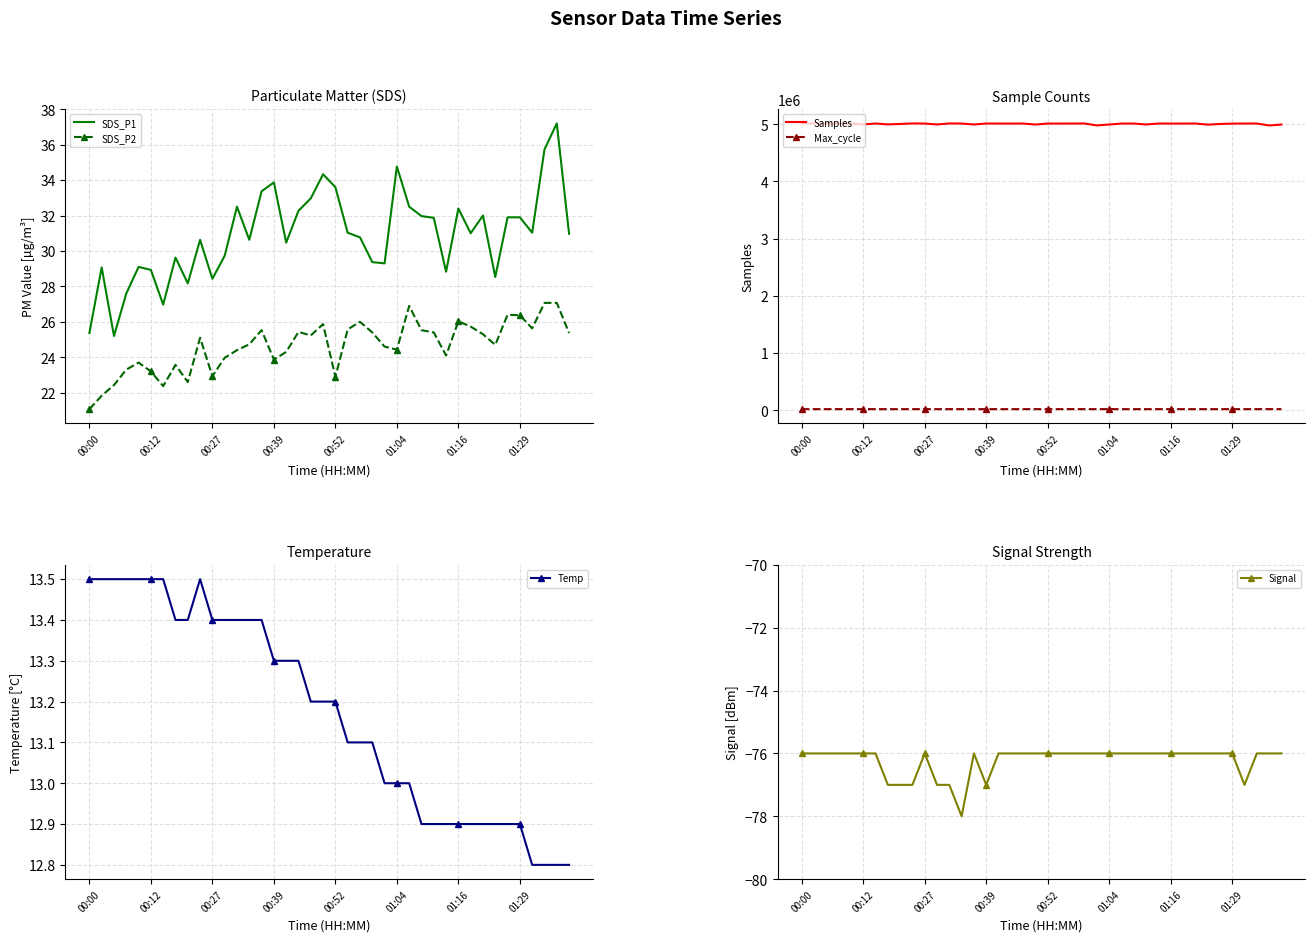

What is the minimum value for SDS_P2?

21.1